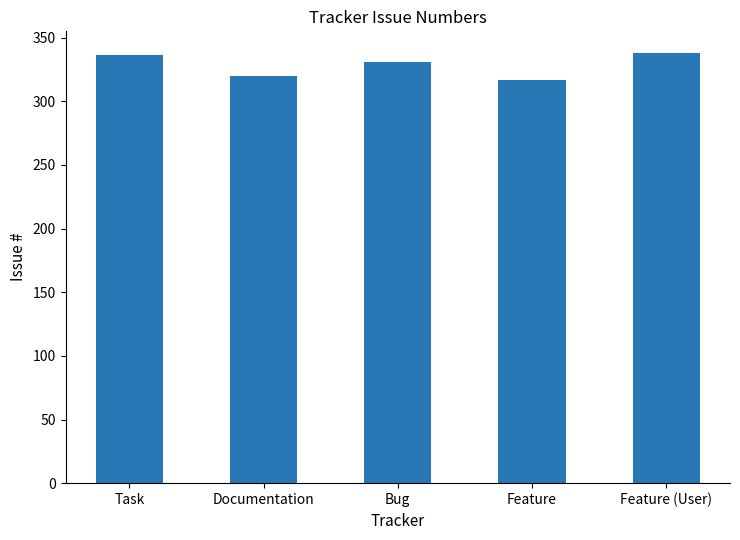

What is the change in value from Feature to Feature (User)?

+21